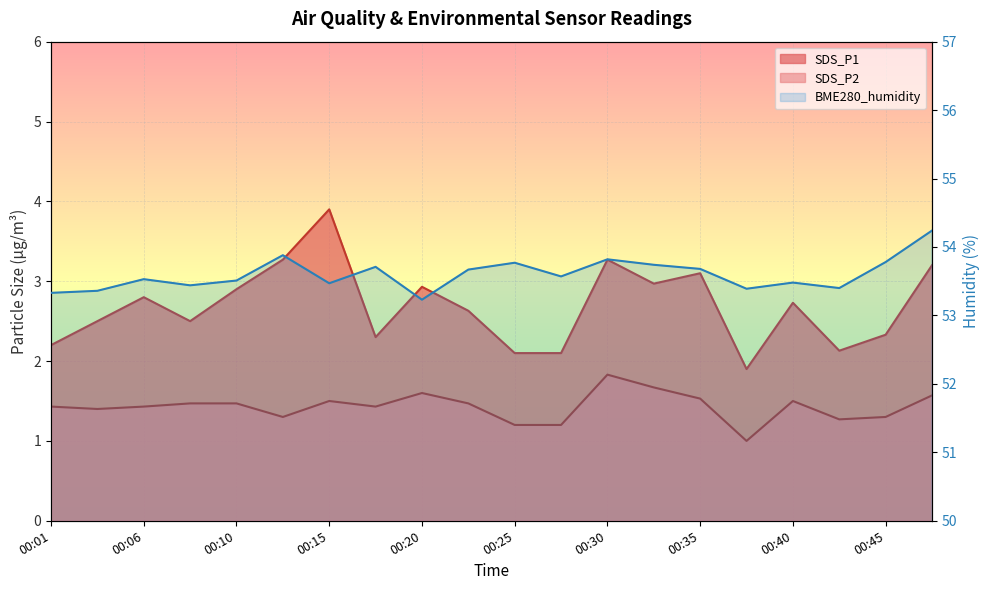

The value of SDS_P2 at 00:28 is 1.8. True or false?

False